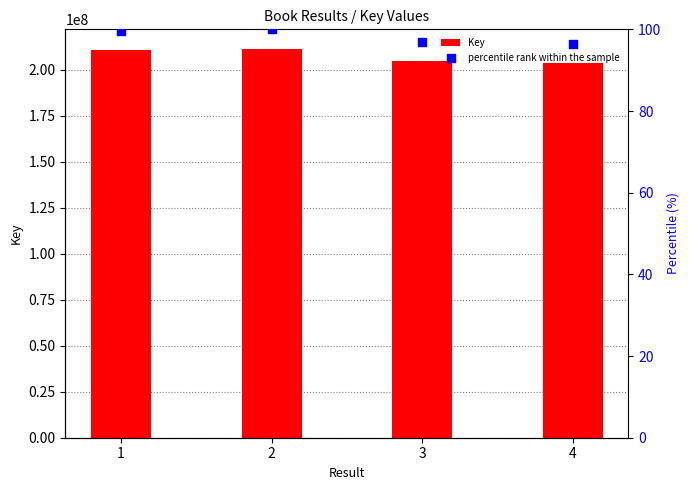

Which series has the largest total across all categories?

Key